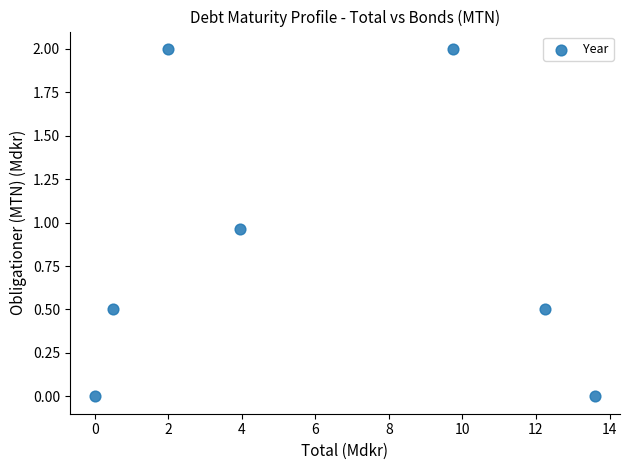

What is the range of X values (max minus min)?

13.6